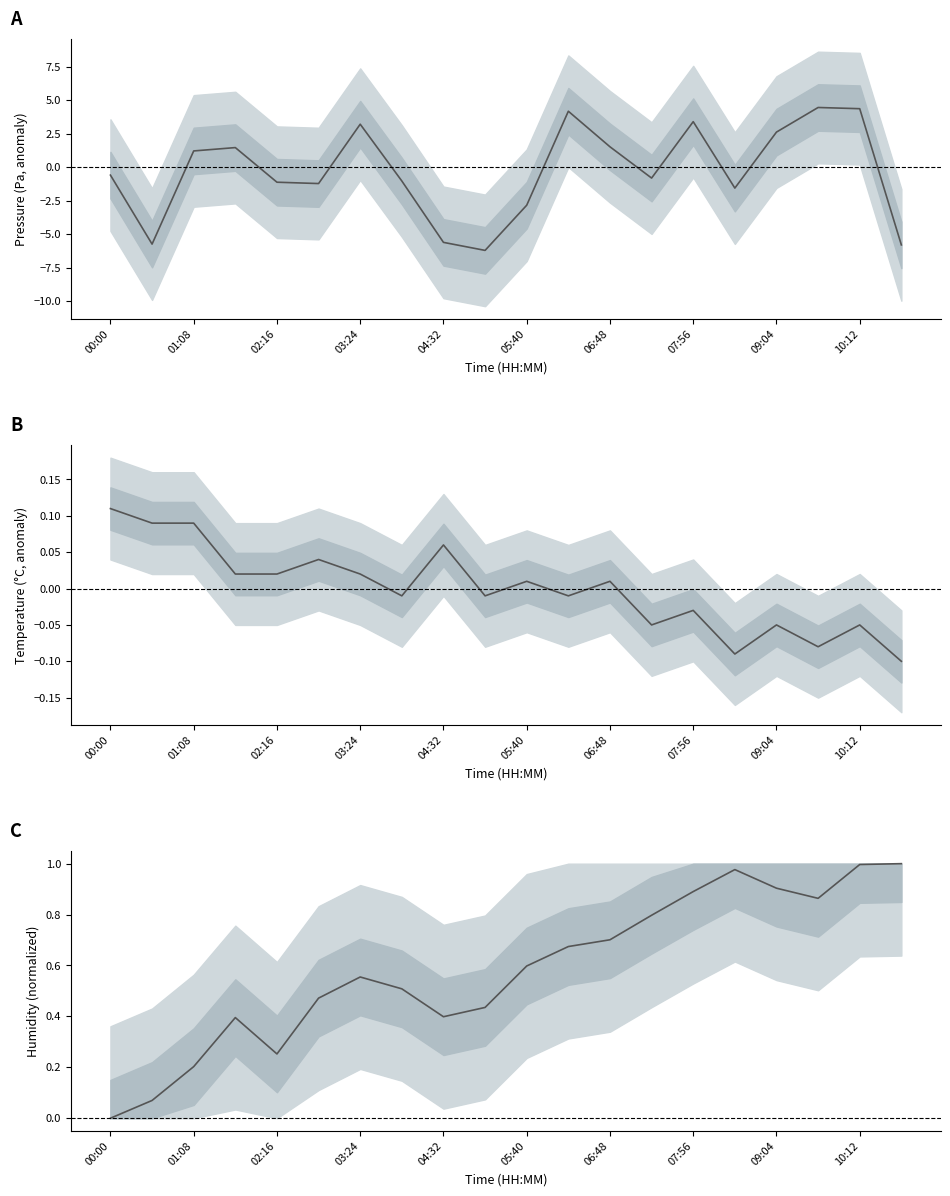

Is it true that humidity equals 0.1 at 01:08?

False